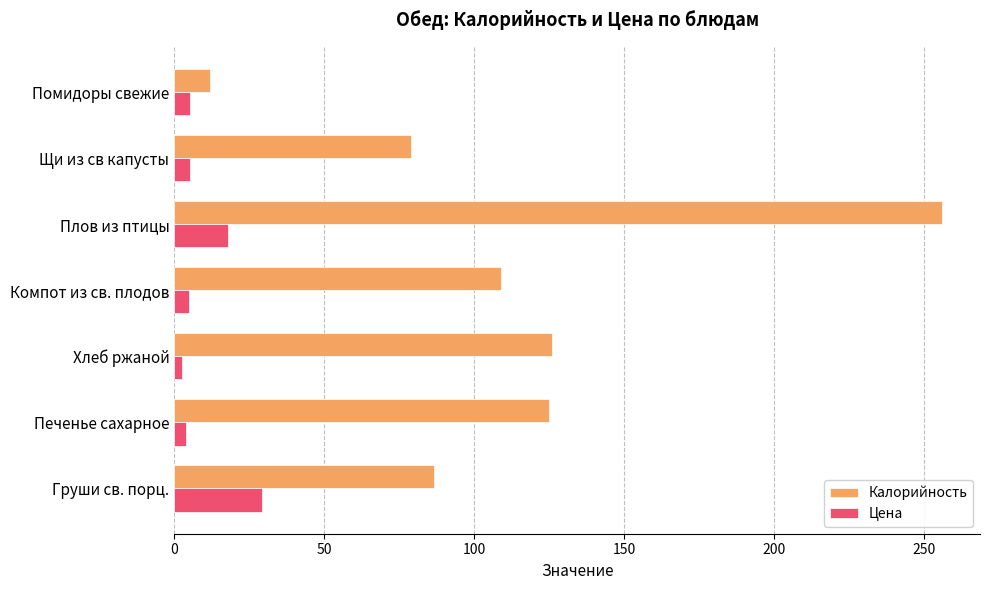

The value of Калорийность at Хлеб ржаной is 126.0. True or false?

True